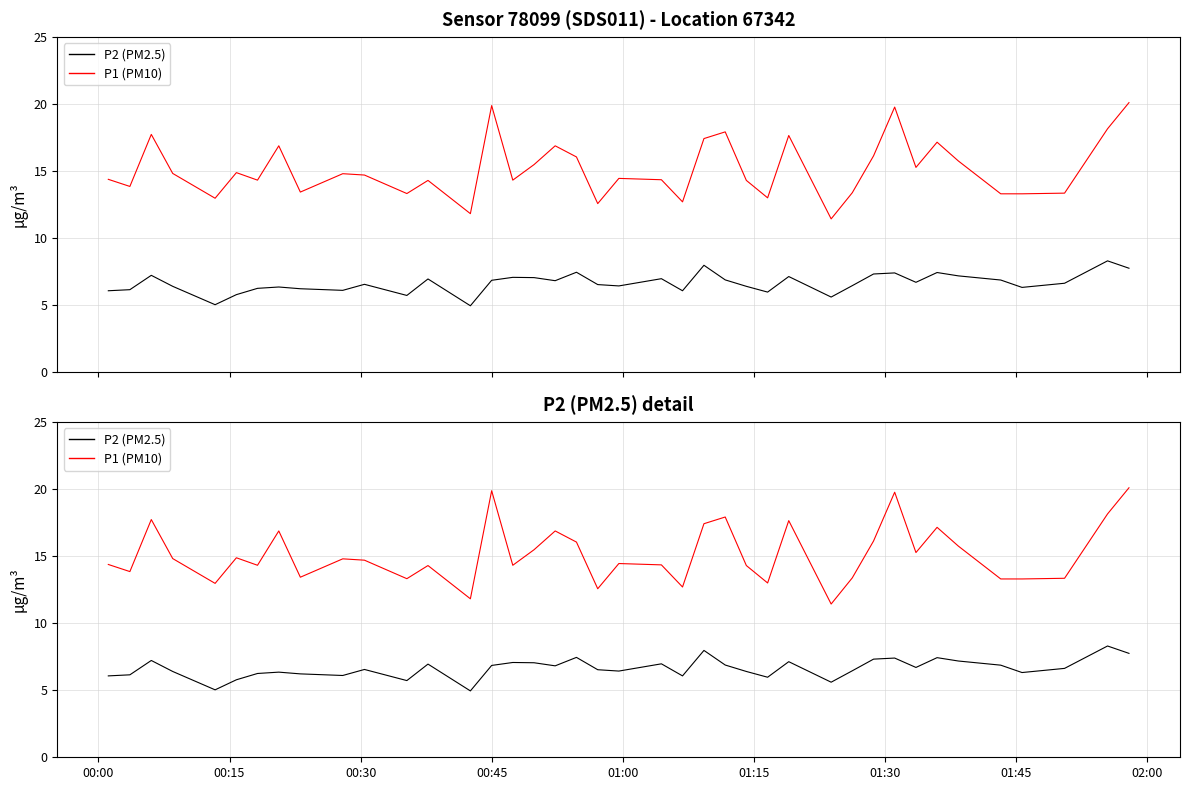

How many values in the P1 (PM10) series are below 14?

13